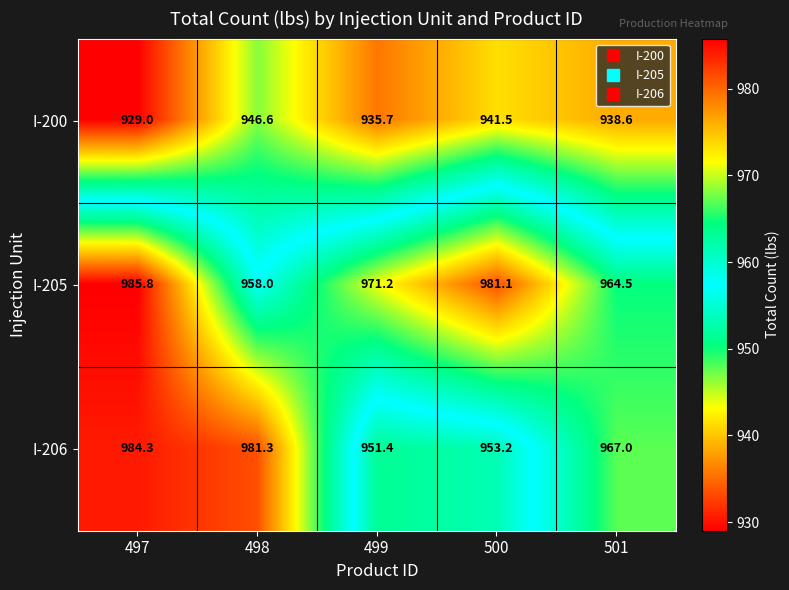

List the series in order of their peak value, highest first.

I-205, I-206, I-200